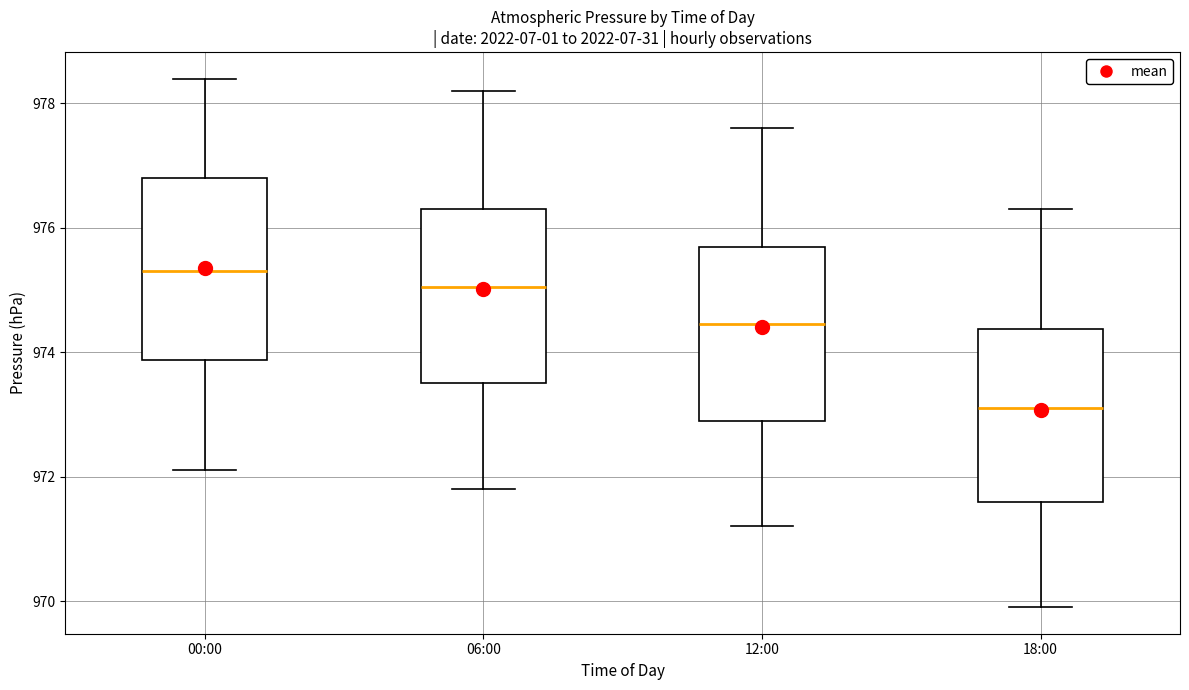

Which box has the lowest median line?

18:00